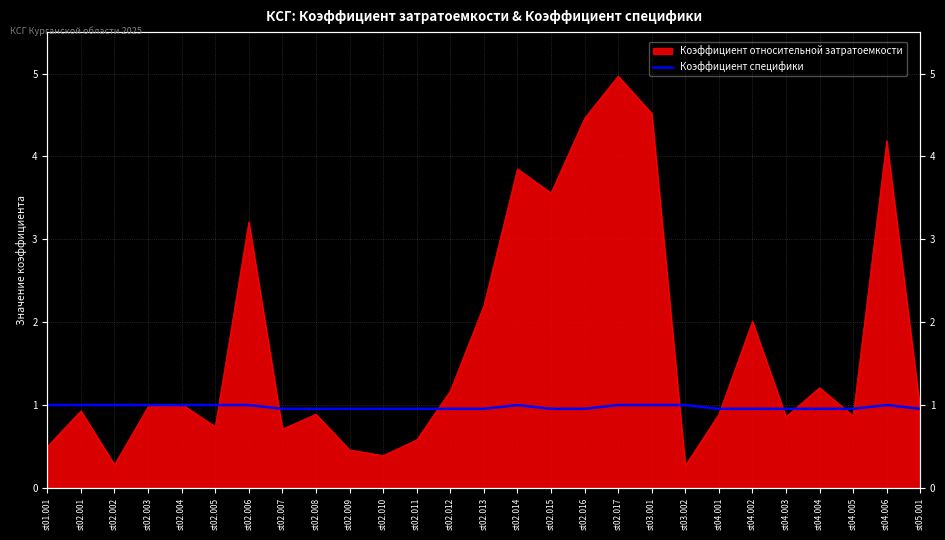

The value at st02.001 is 1.0. True or false?

True